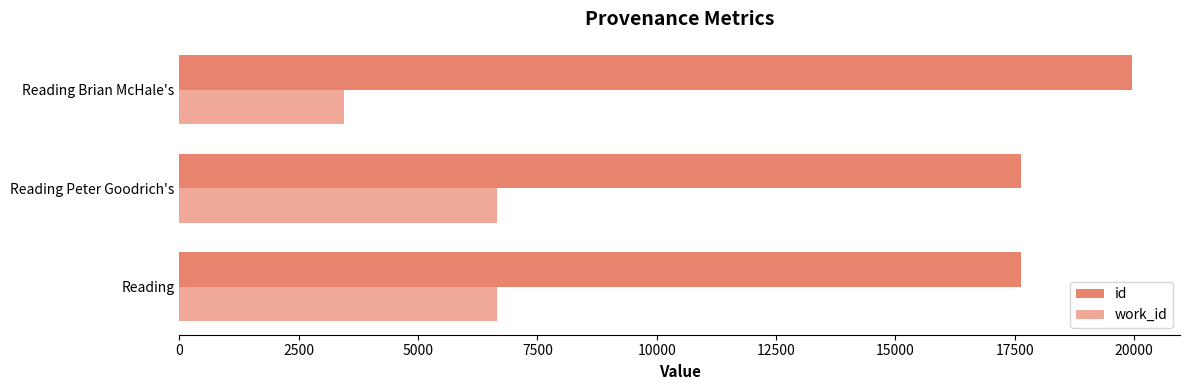

What is the highest value of the id series?

19963